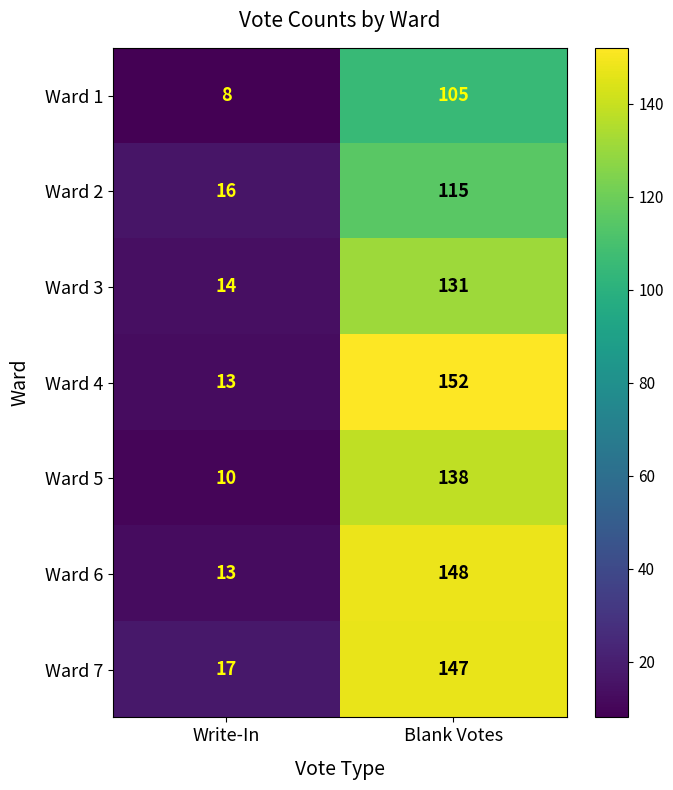

What is the sum of the Ward 5 values at Write-In and Blank Votes?

148